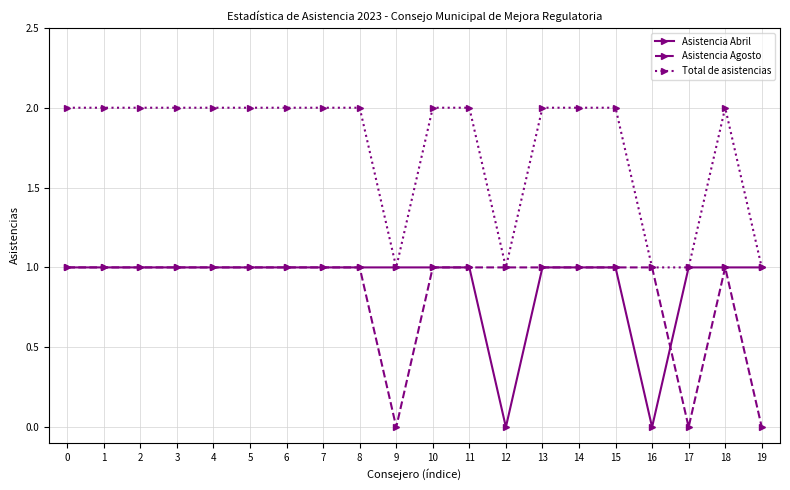

Is it true that Total de asistencias equals 2 at 11?

True